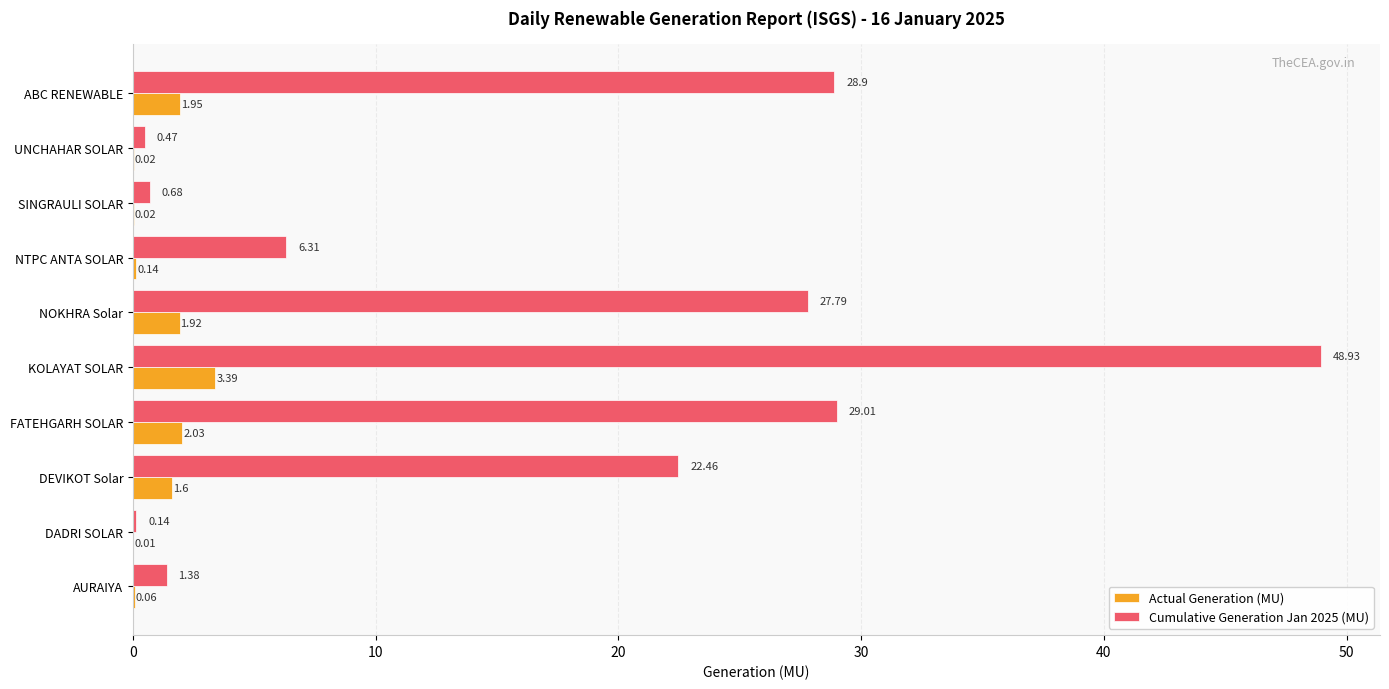

At which label does Cumulative Generation Jan 2025 (MU) reach its peak?

KOLAYAT SOLAR